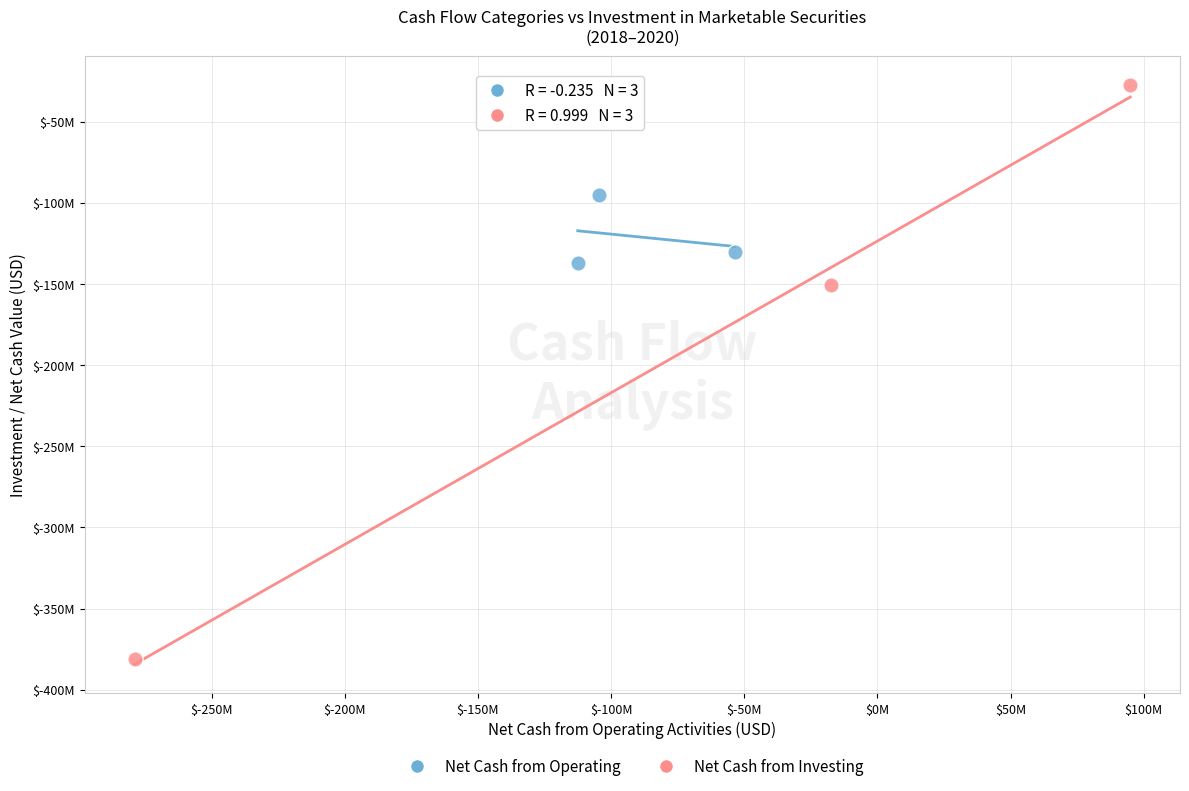

Which series reaches the minimum Y coordinate?

Net Cash from Investing